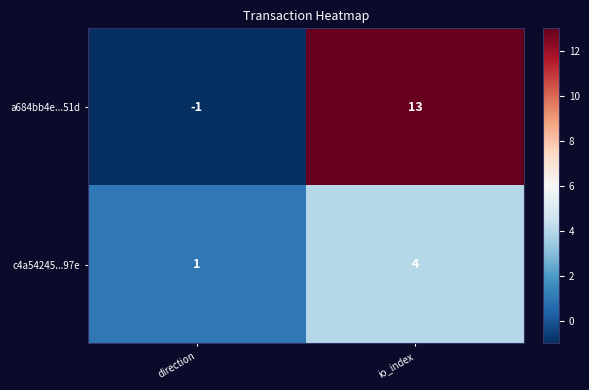

Between direction and io_index, which series saw the biggest shift?

a684bb4e...51d